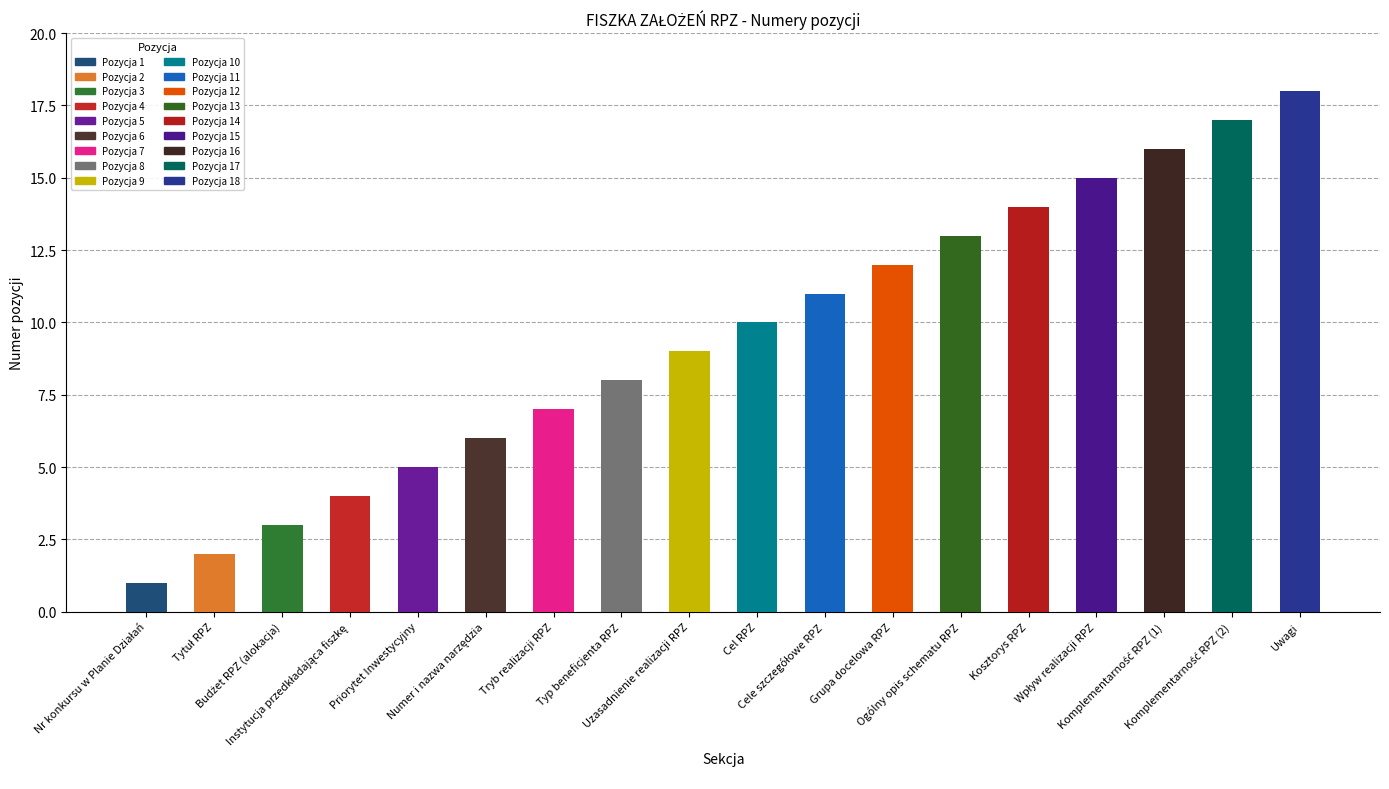

What position from the right is Cel RPZ?

9